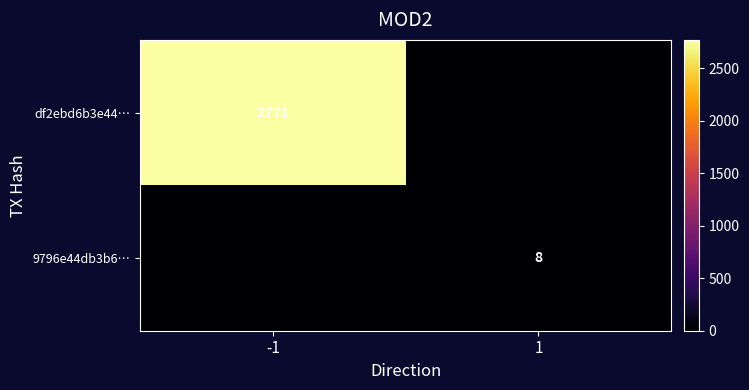

The value of df2ebd6b3e44… at -1 is 2771. True or false?

True